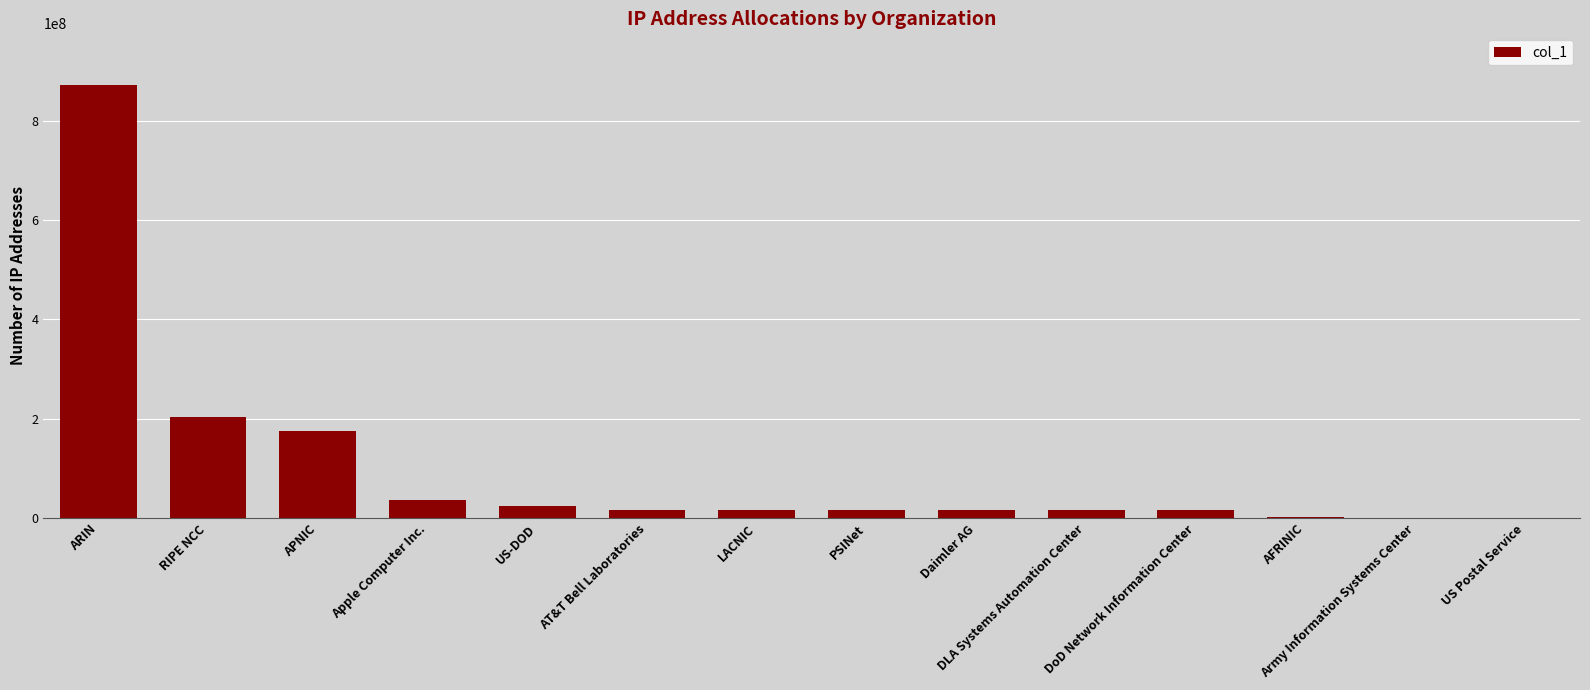

The chart shows a value of 16777216 at DLA Systems Automation Center. True or false?

True